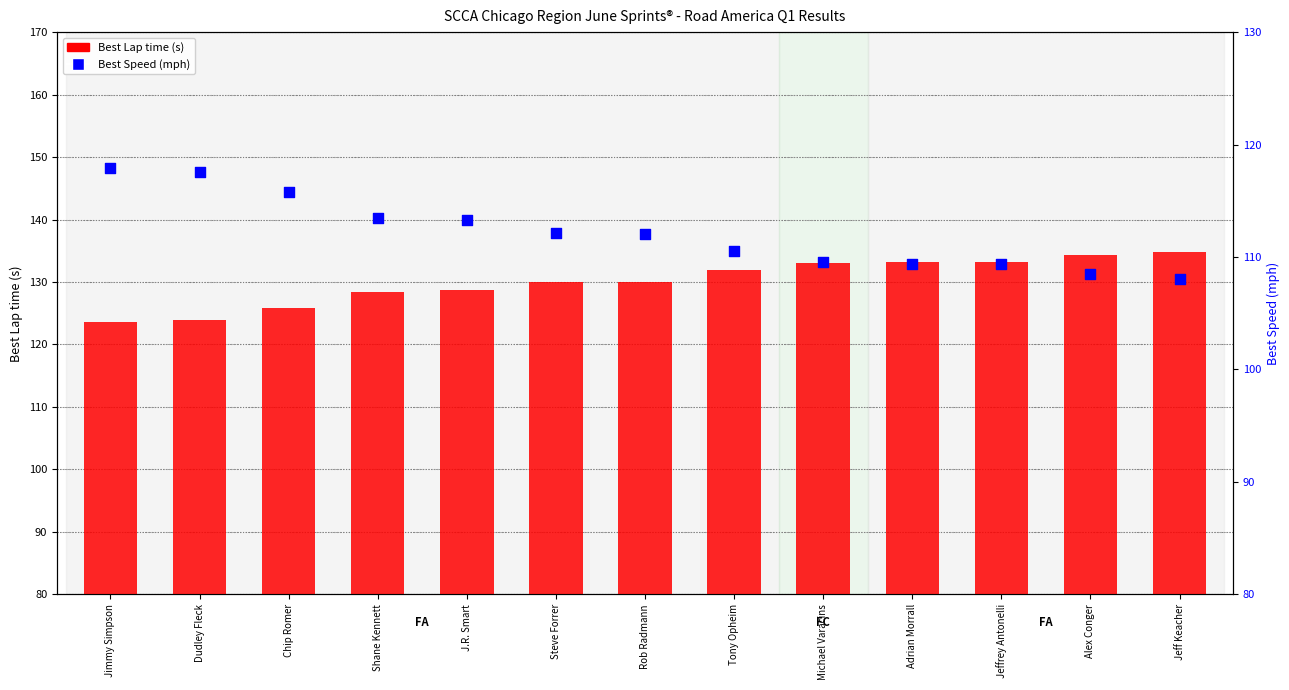

What are all the series names shown in the legend?

Best Lap time (s), Best Speed (mph)